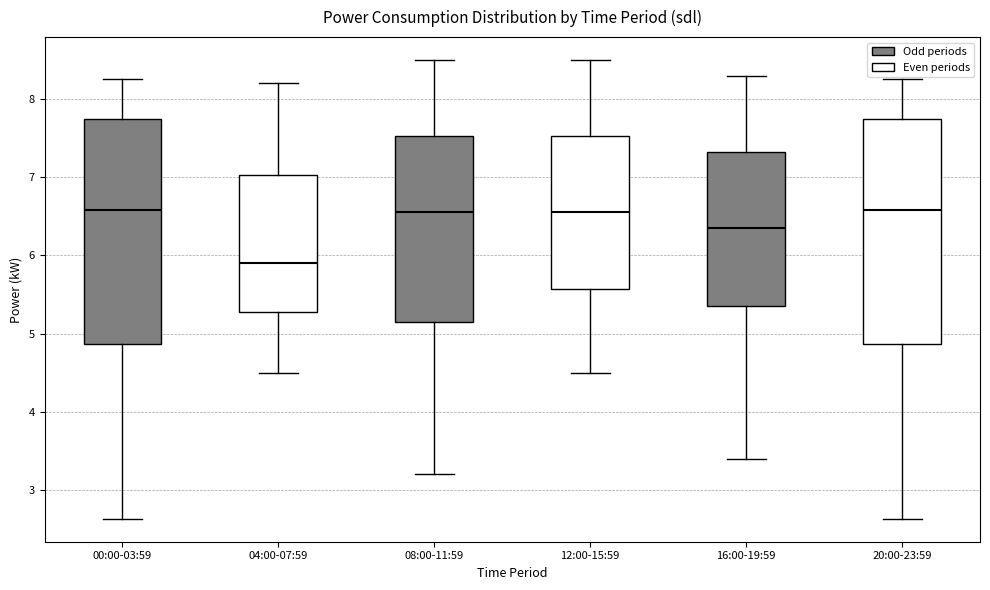

Reading left to right, read every box against the y-axis: the position of its median line, the range the box covers, and the ends of its whiskers. The values are not printed on the chart, so give them approximately, as read against the axis.

00:00-03:59: median 6.6, box 4.9 to 7.7, whiskers 2.6 to 8.3
04:00-07:59: median 5.9, box 5.3 to 7.0, whiskers 4.5 to 8.2
08:00-11:59: median 6.6, box 5.2 to 7.5, whiskers 3.2 to 8.5
12:00-15:59: median 6.6, box 5.6 to 7.5, whiskers 4.5 to 8.5
16:00-19:59: median 6.4, box 5.4 to 7.3, whiskers 3.4 to 8.3
20:00-23:59: median 6.6, box 4.9 to 7.7, whiskers 2.6 to 8.3